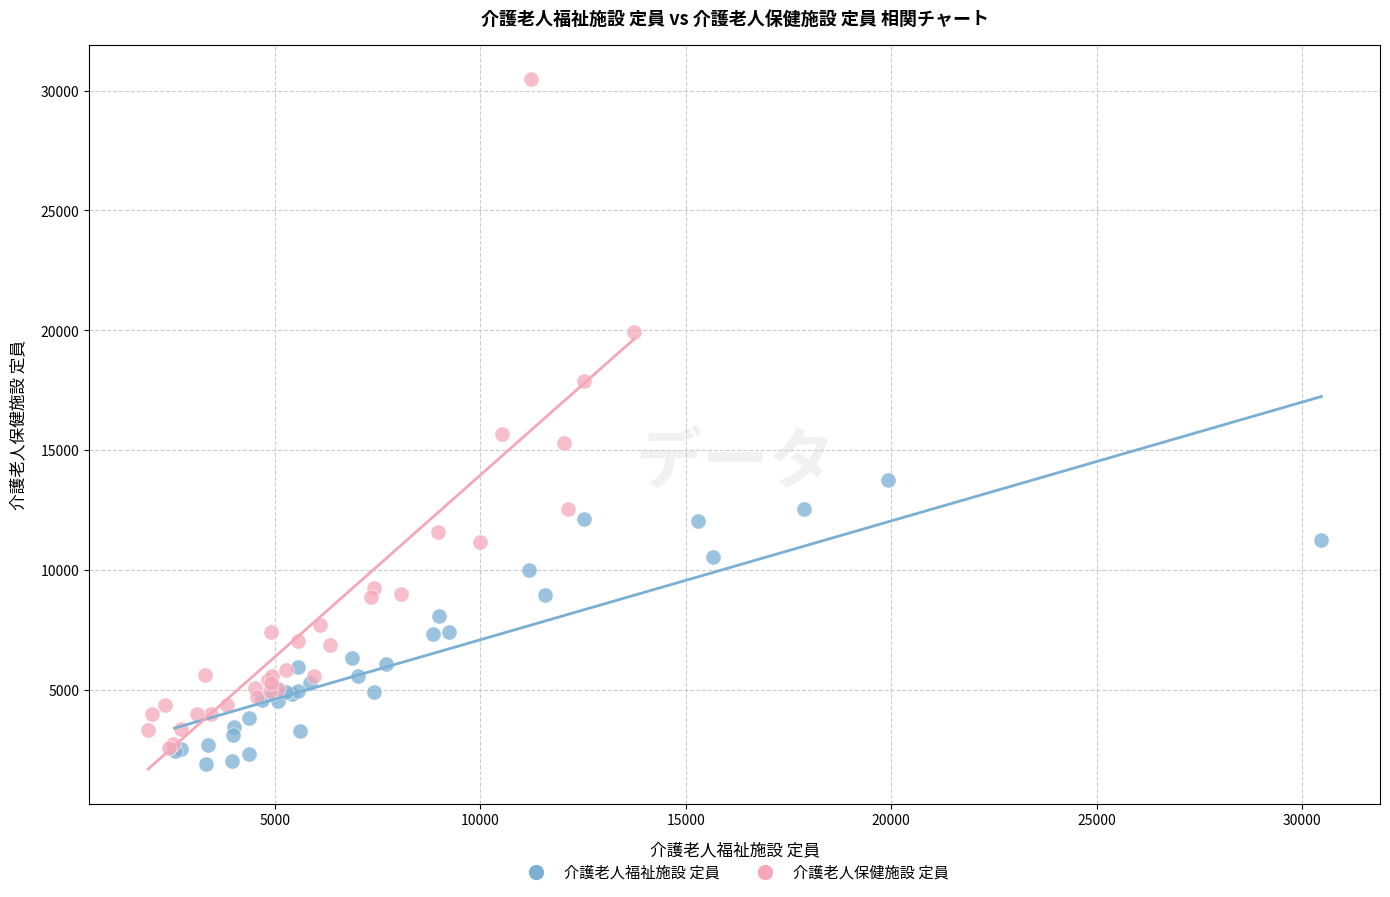

Which series contains the highest Y value?

介護老人保健施設 定員